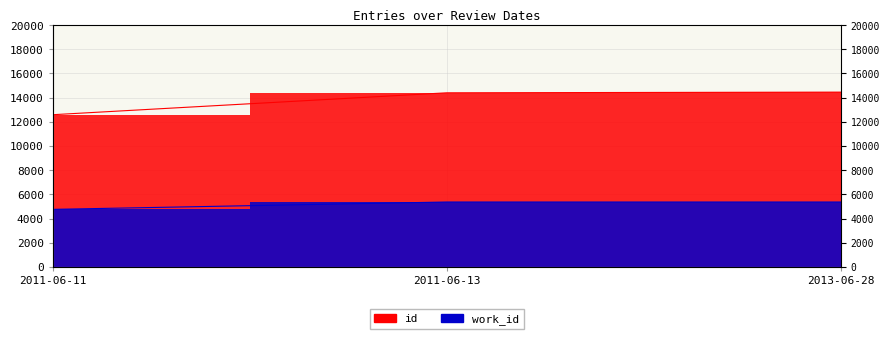

Which series has the largest total across all categories?

id